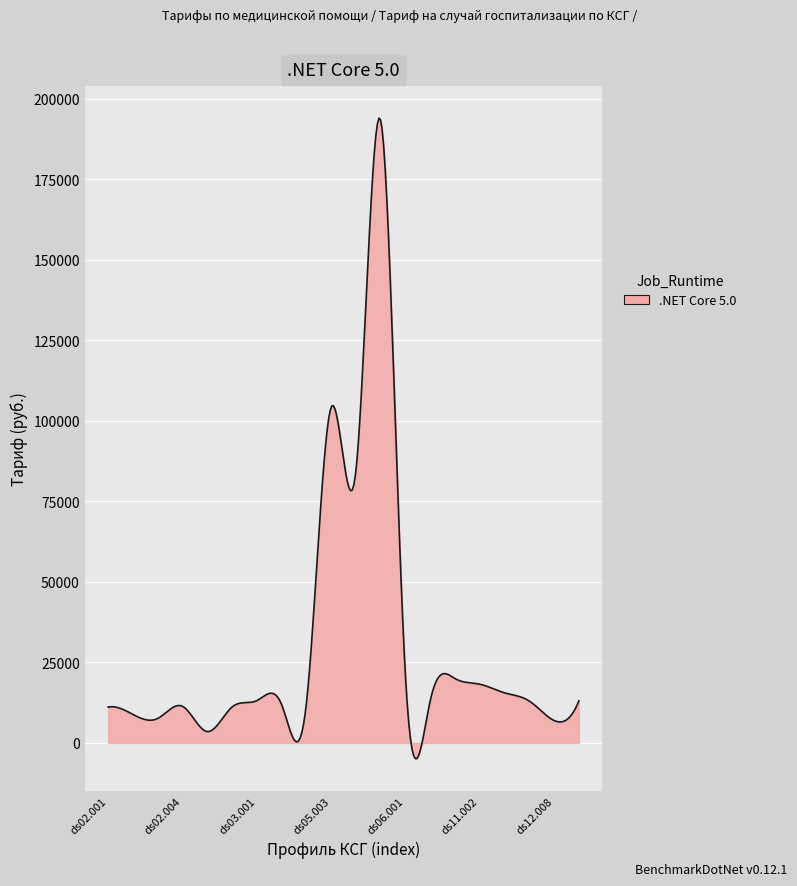

What is the minimum value shown in the chart?

-4864.9